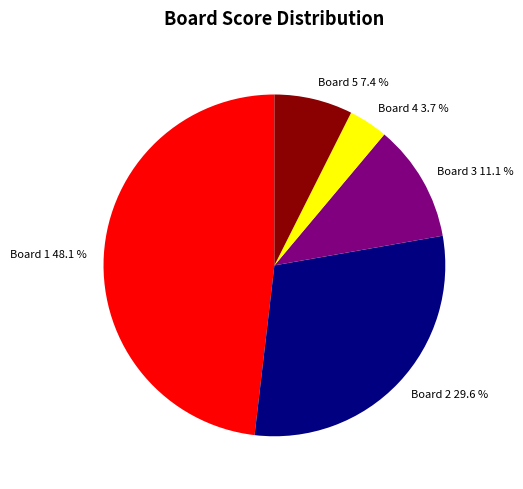

Is there any slice that represents more than half of the pie?

No